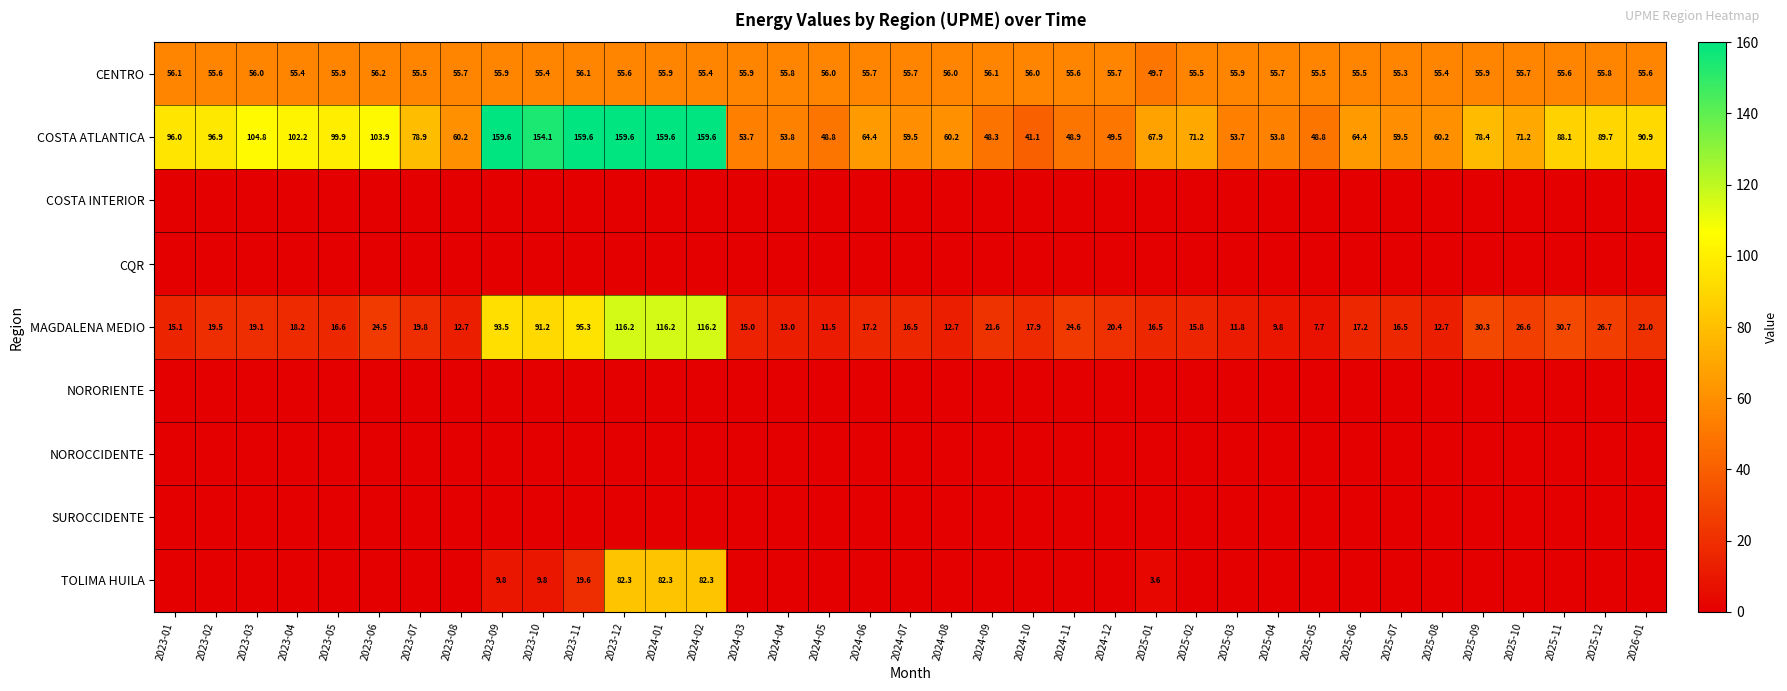

What is the approximate value of COSTA ATLANTICA at 2024-10?

41.1